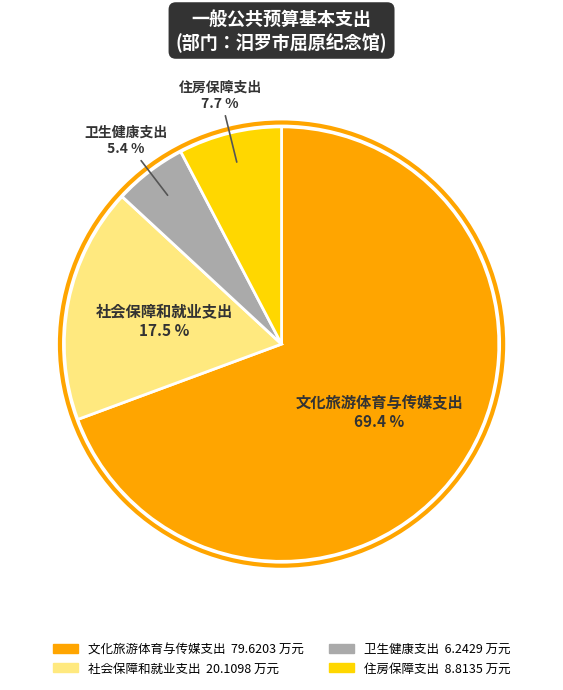

Which category has the biggest portion of the pie?

文化旅游体育与传媒支出